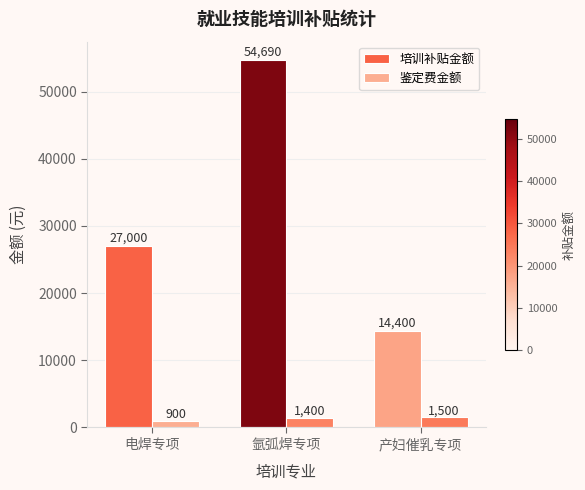

Reading left to right, extract all data points from this chart.

培训补贴金额: 电焊专项=27000	氩弧焊专项=54690	产妇催乳专项=14400
鉴定费金额: 电焊专项=900	氩弧焊专项=1400	产妇催乳专项=1500